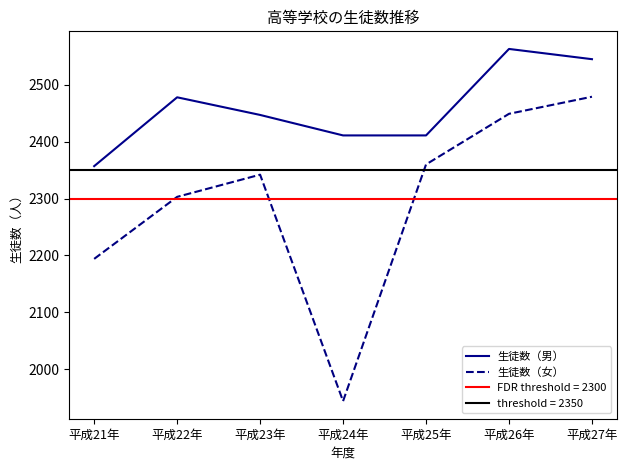

How many values in the 生徒数（女） series are below 2342?

3